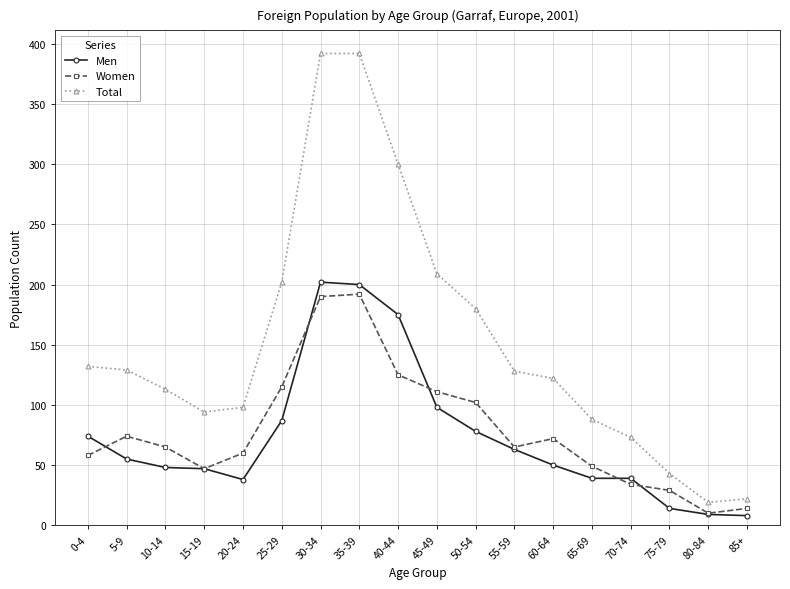

What is the difference between the second highest and minimum values in the Women series?

180